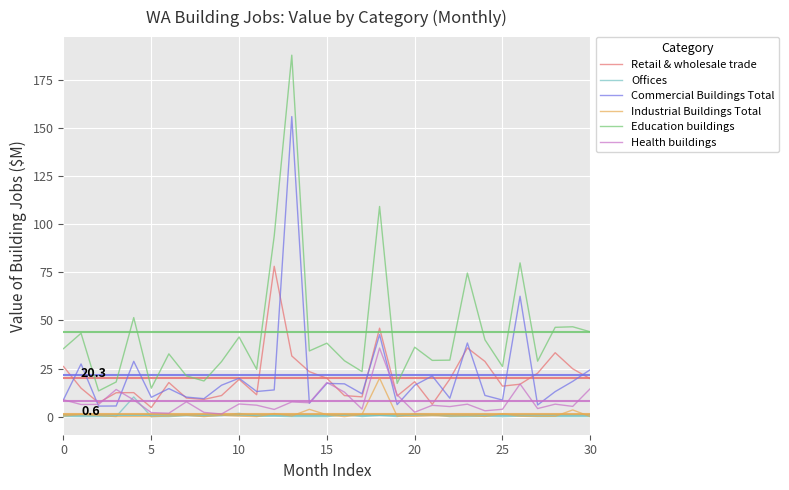

What is the maximum value for Health buildings?

35.7